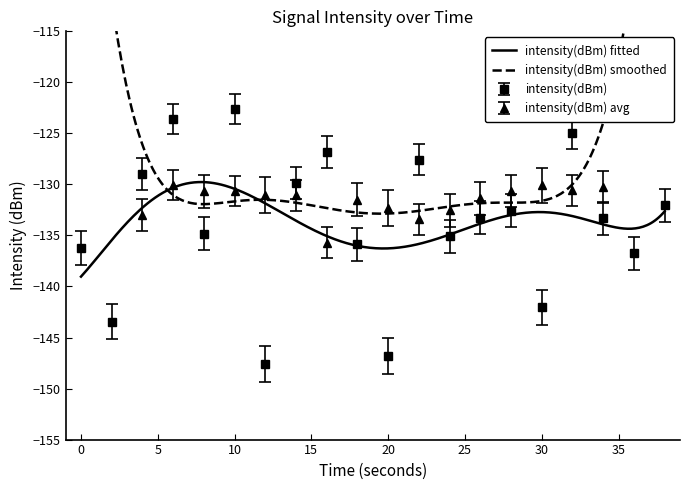

Which category has the lowest value across all series?

12